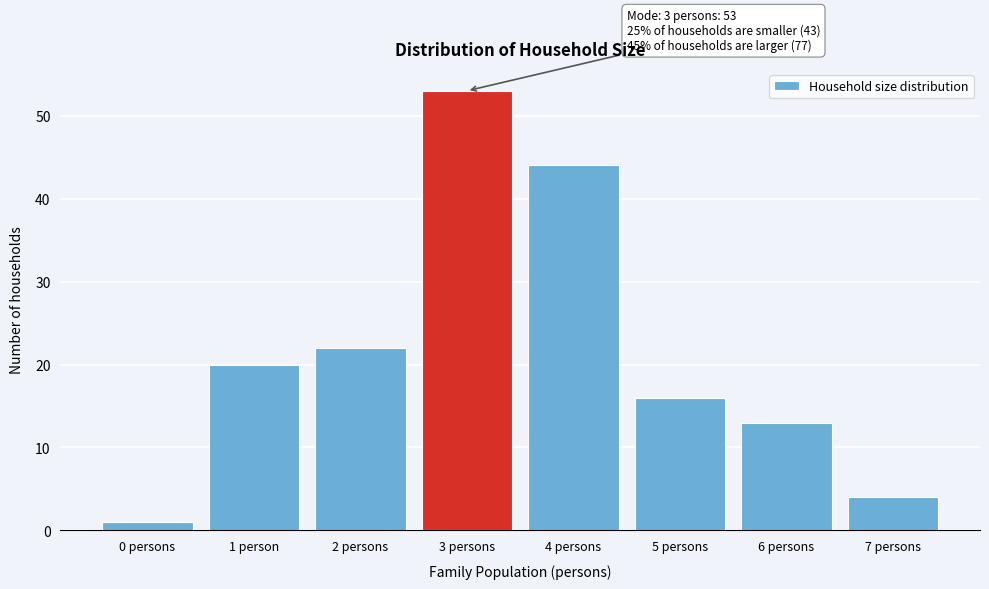

Reading right to left, extract all data points from this chart.

4	13	16	44	53	22	20	1